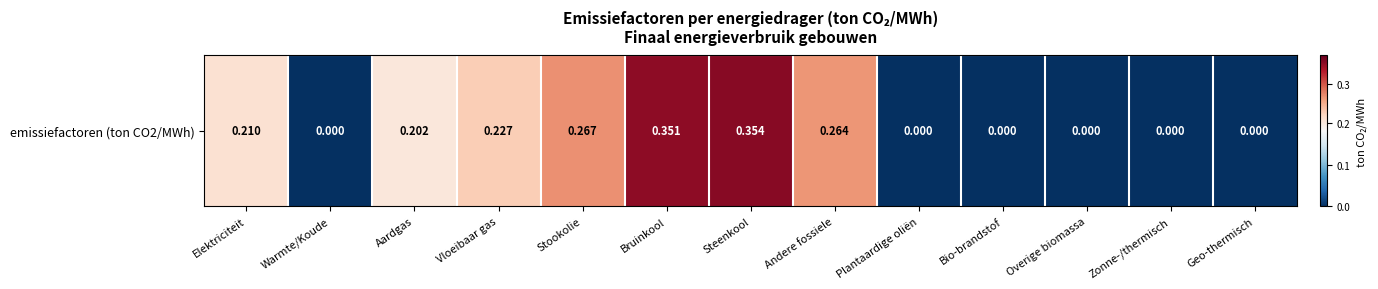

Rank the categories by value from highest to lowest.

Steenkool, Bruinkool, Stookolie, Andere fossiele, Vloeibaar gas, Elektriciteit, Aardgas, Warmte/Koude, Plantaardige oliën, Bio-brandstof, Overige biomassa, Zonne-/thermisch, Geo-thermisch